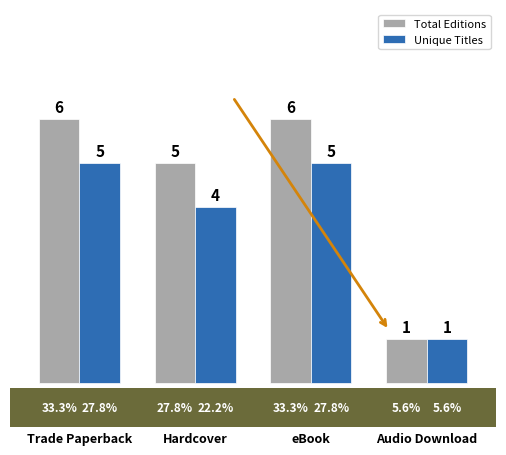

At which category does the chart reach its minimum across all series?

Audio Download